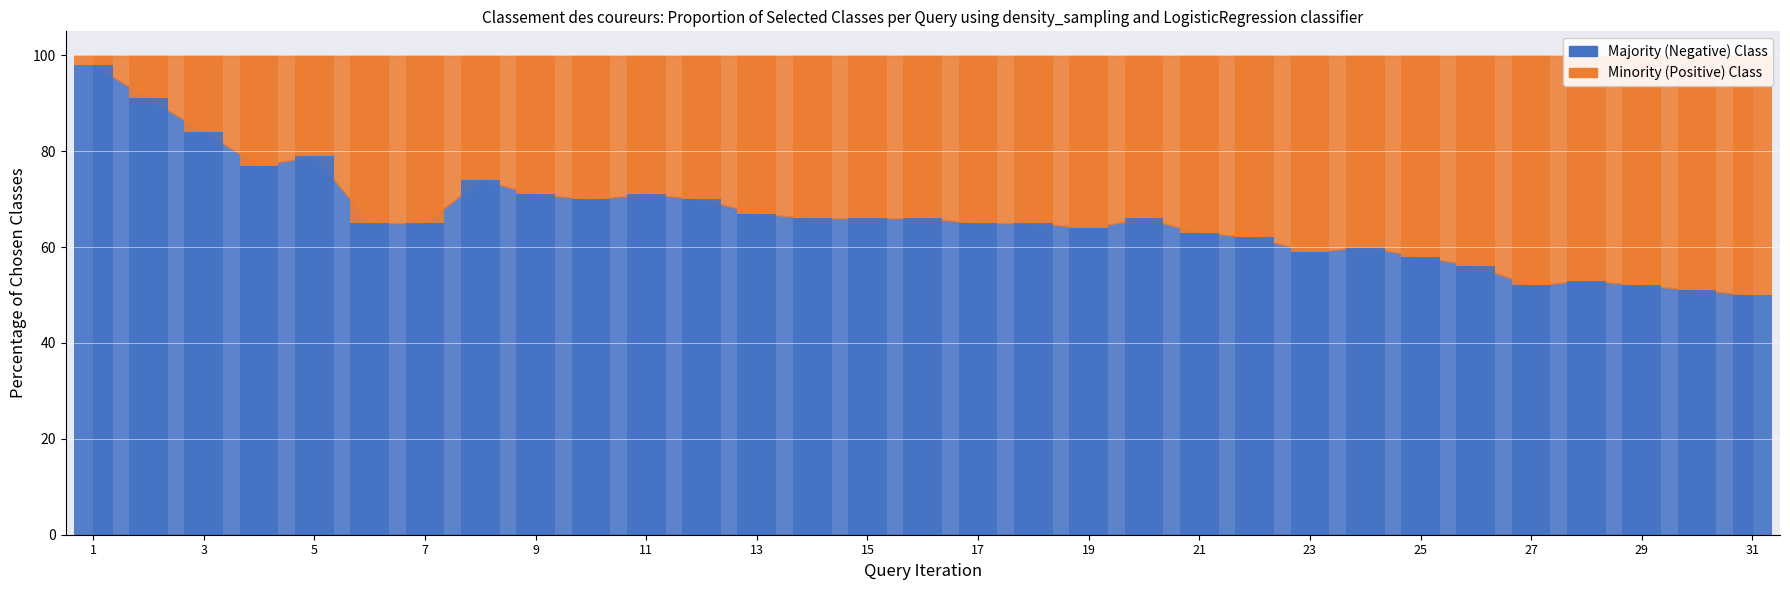

List the series in order of their overall mean, highest first.

Majority (Negative) Class, Minority (Positive) Class